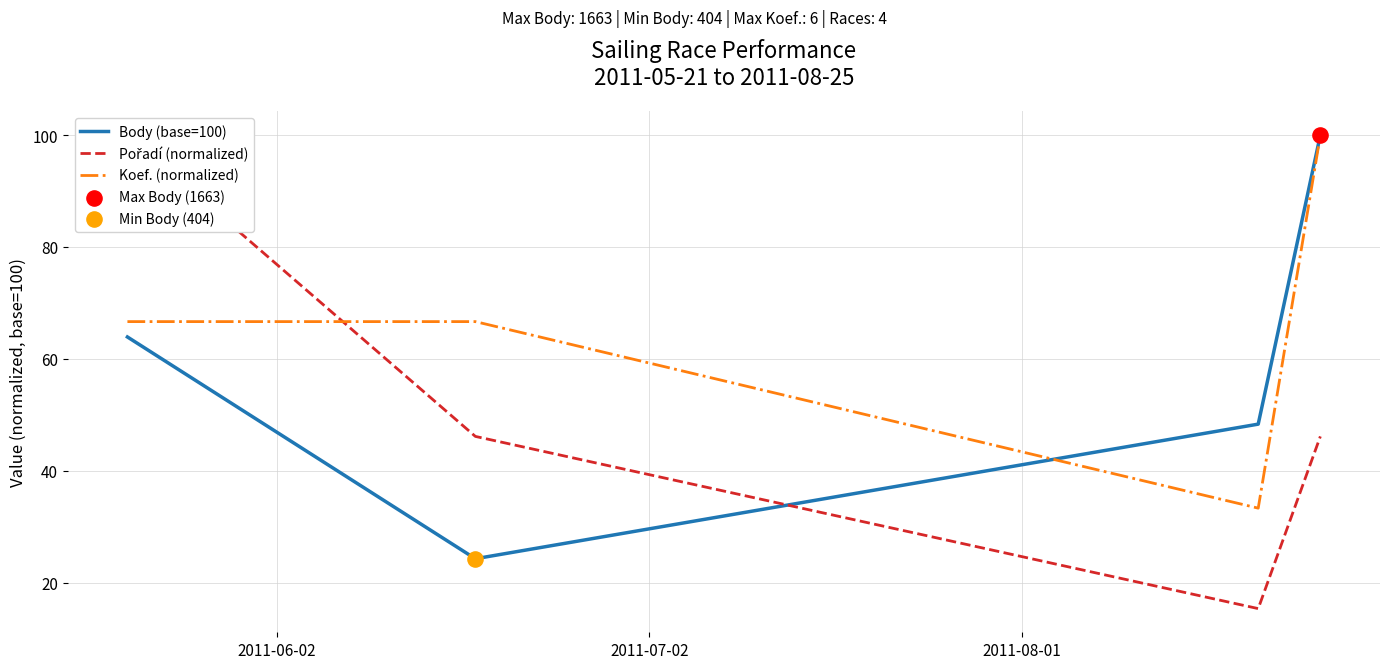

Which series has the largest Y range (max minus min)?

Pořadí (normalized)